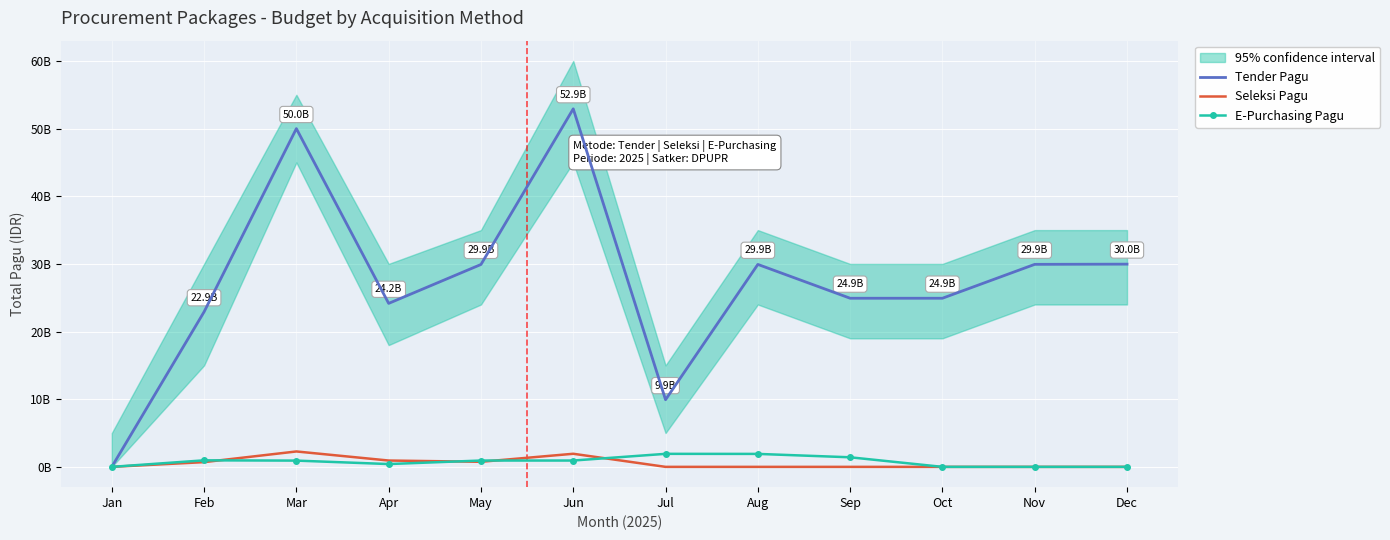

Which category has the highest value in the Seleksi Pagu series?

Mar